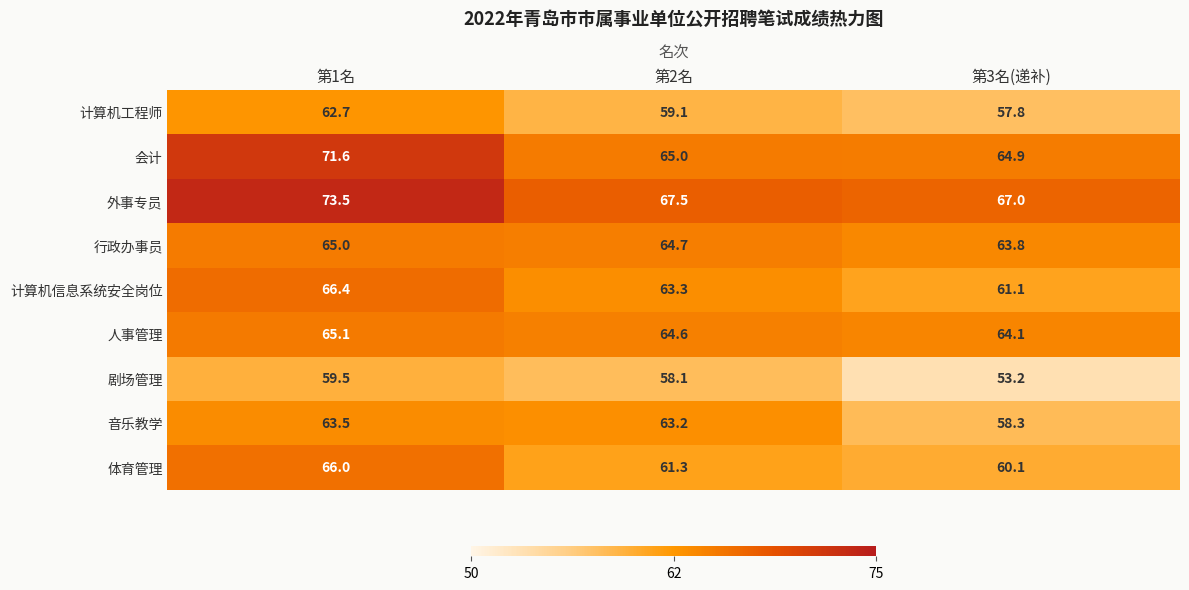

Reading left to right, extract all data points from this chart.

计算机工程师: 62.7	59.1	57.8
会计: 71.6	65.0	64.9
外事专员: 73.5	67.5	67.0
行政办事员: 65.0	64.7	63.8
计算机信息系统安全岗位: 66.4	63.3	61.1
人事管理: 65.1	64.6	64.1
剧场管理: 59.5	58.1	53.2
音乐教学: 63.5	63.2	58.3
体育管理: 66.0	61.3	60.1